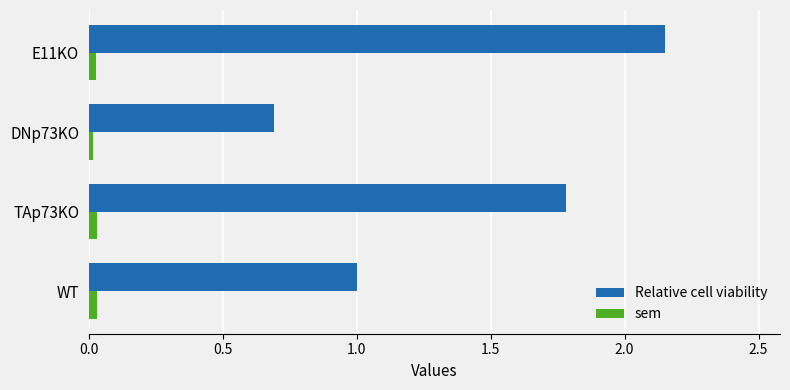

At which category is the sum across all series the highest?

E11KO